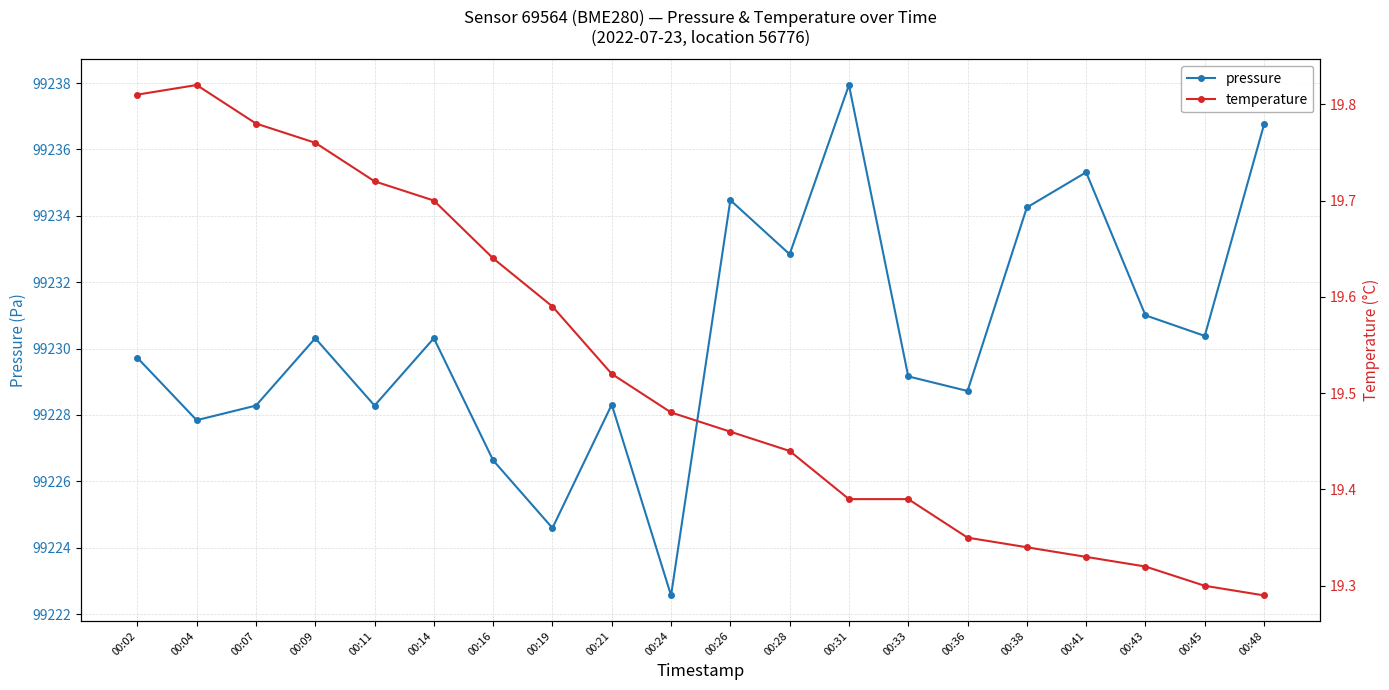

Which series has the largest total across all categories?

pressure